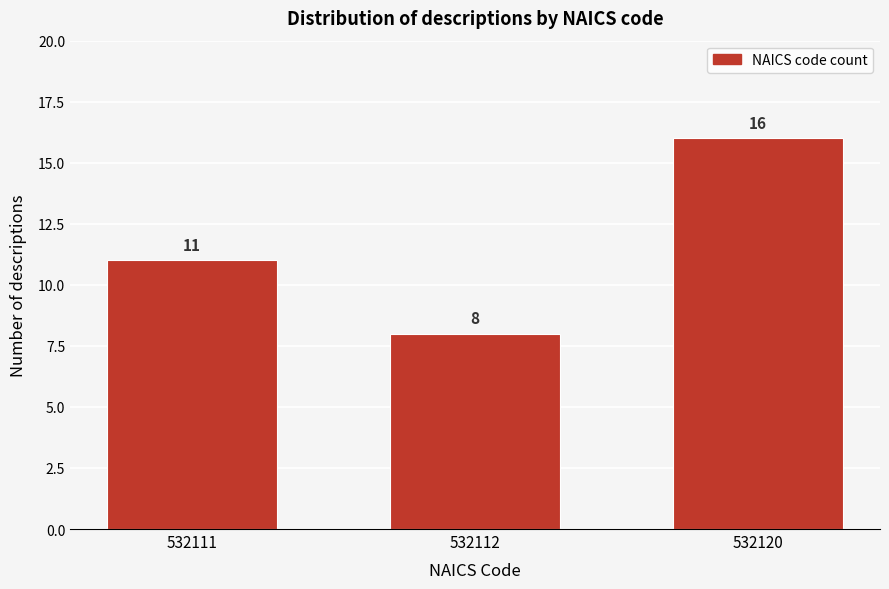

Reading left to right, transcribe all the data shown in this chart.

532111=11	532112=8	532120=16